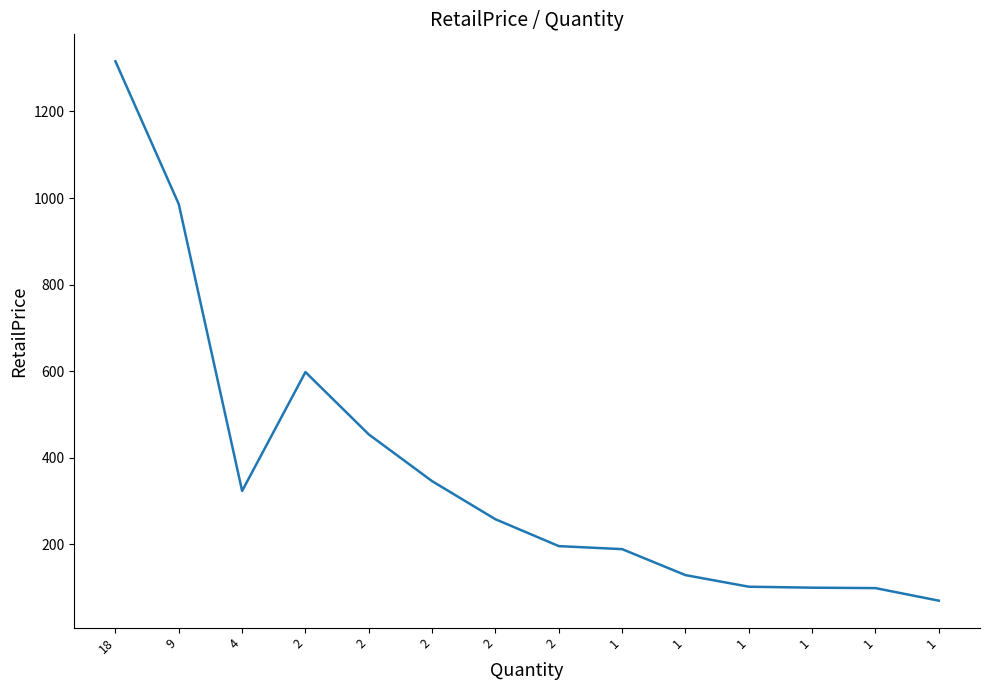

Is this an area chart (filled region under the line)?

No